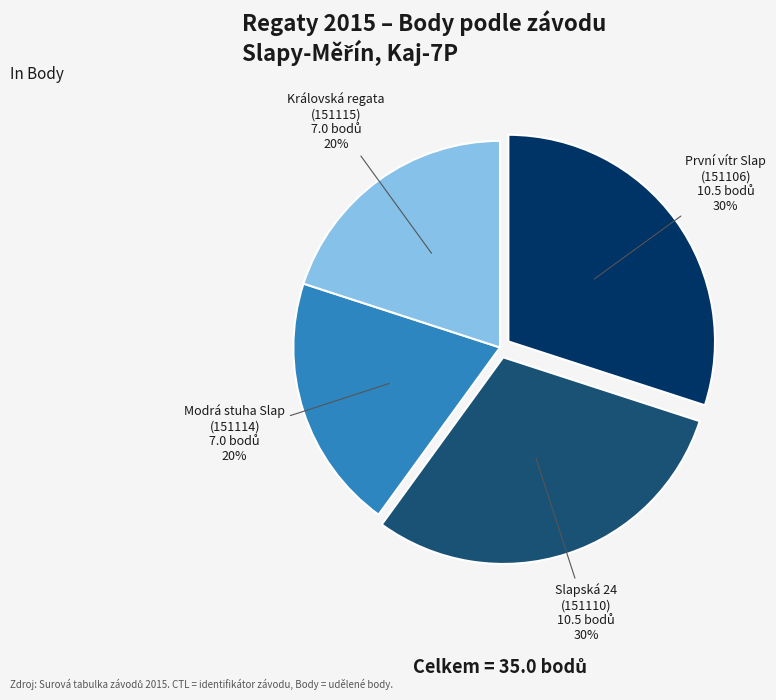

Between Královská regata and První vítr Slap, which is larger?

První vítr Slap